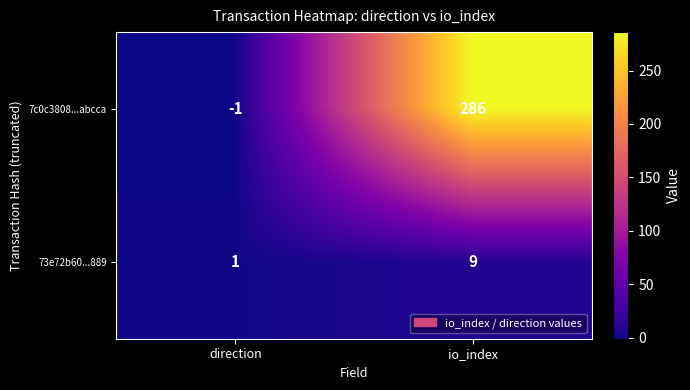

Reading right to left, extract all data points from this chart.

7c0c3808...abcca: 286	-1
73e72b60...889: 9	1